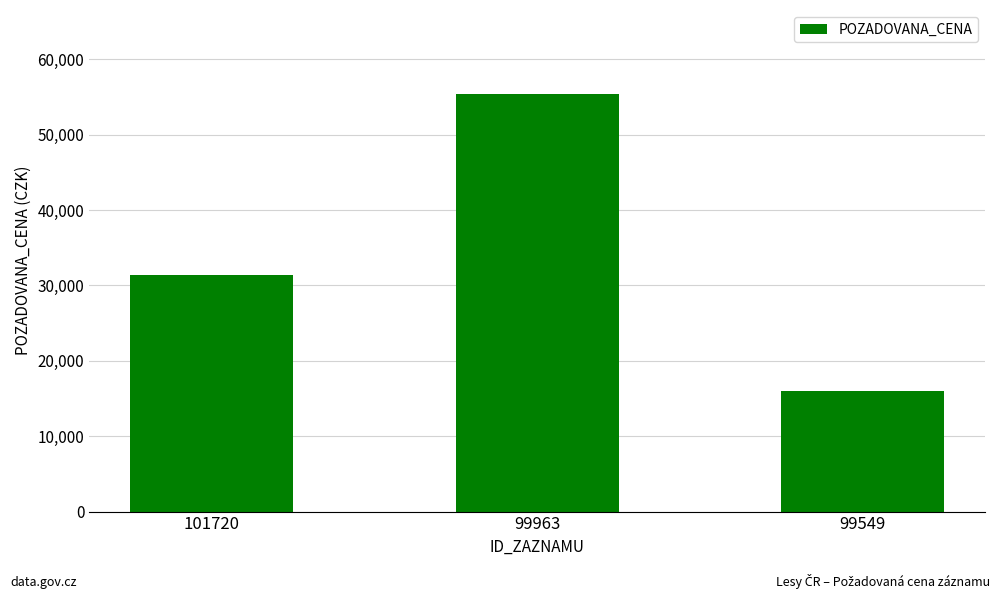

Reading right to left, what are all the values shown in this chart?

16000	55440	31370